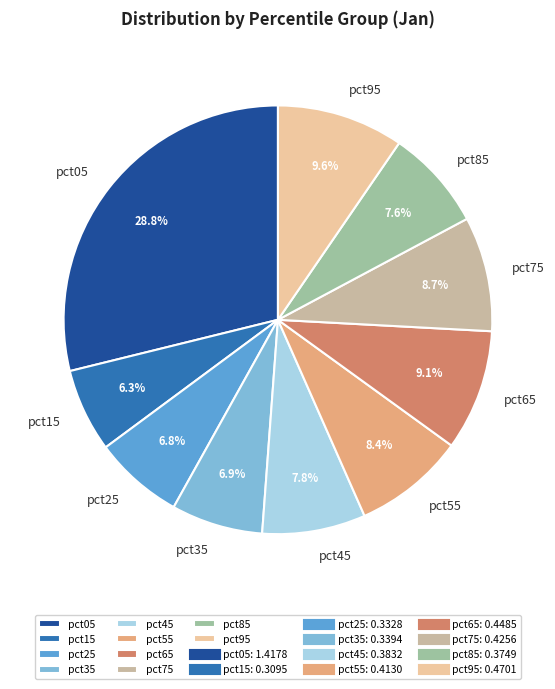

Which slice is the largest?

pct05